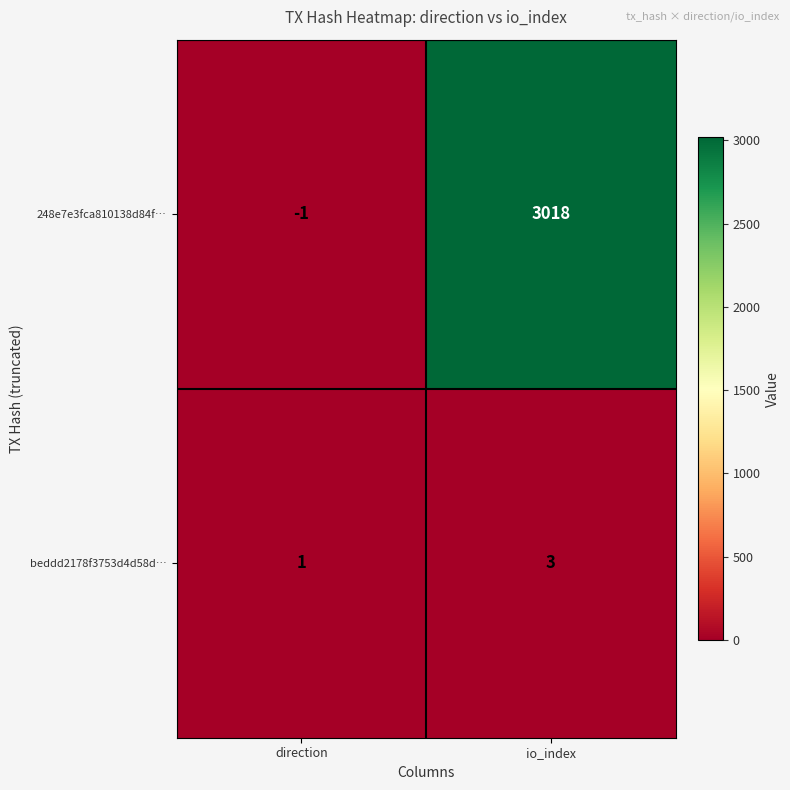

At which category does the chart reach its peak across all series?

io_index